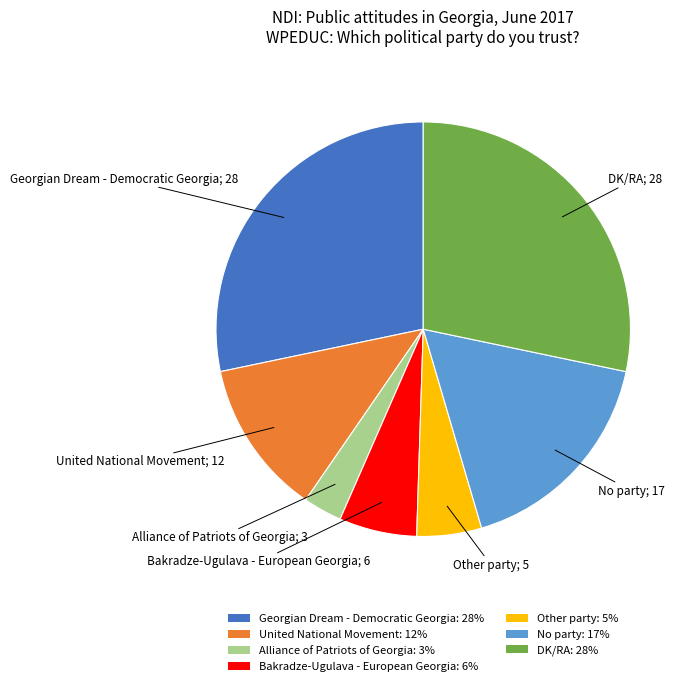

Count the number of slices in the pie.

7